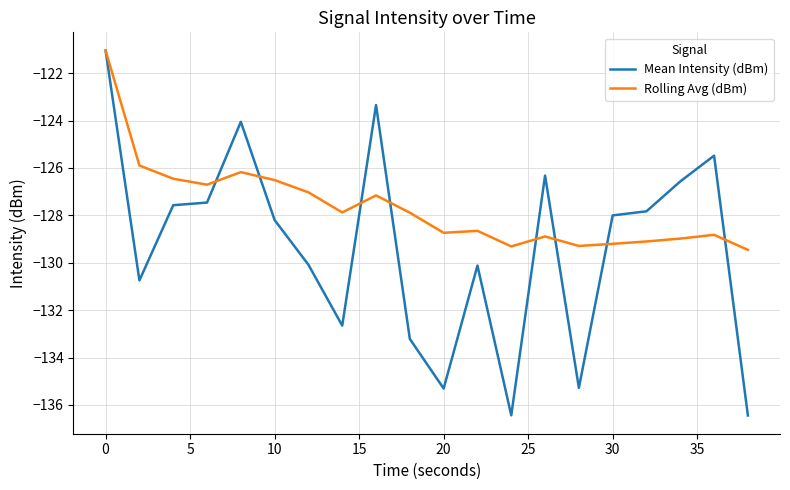

What is the minimum value for Rolling Avg (dBm)?

-129.5